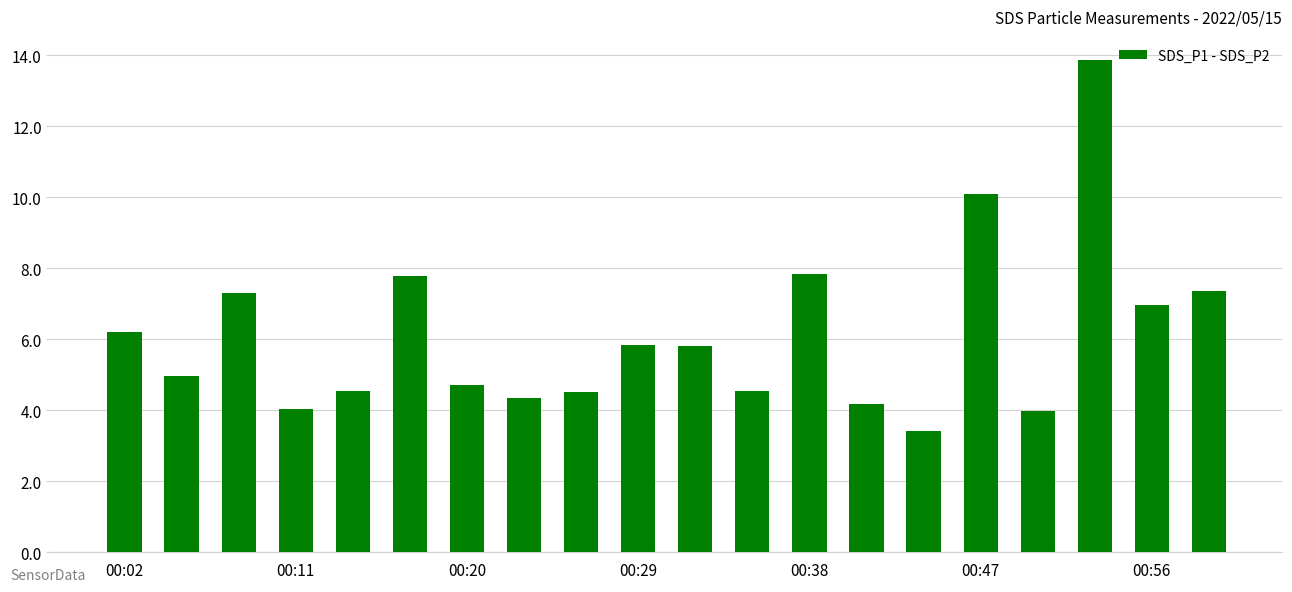

Are the bars horizontal?

No